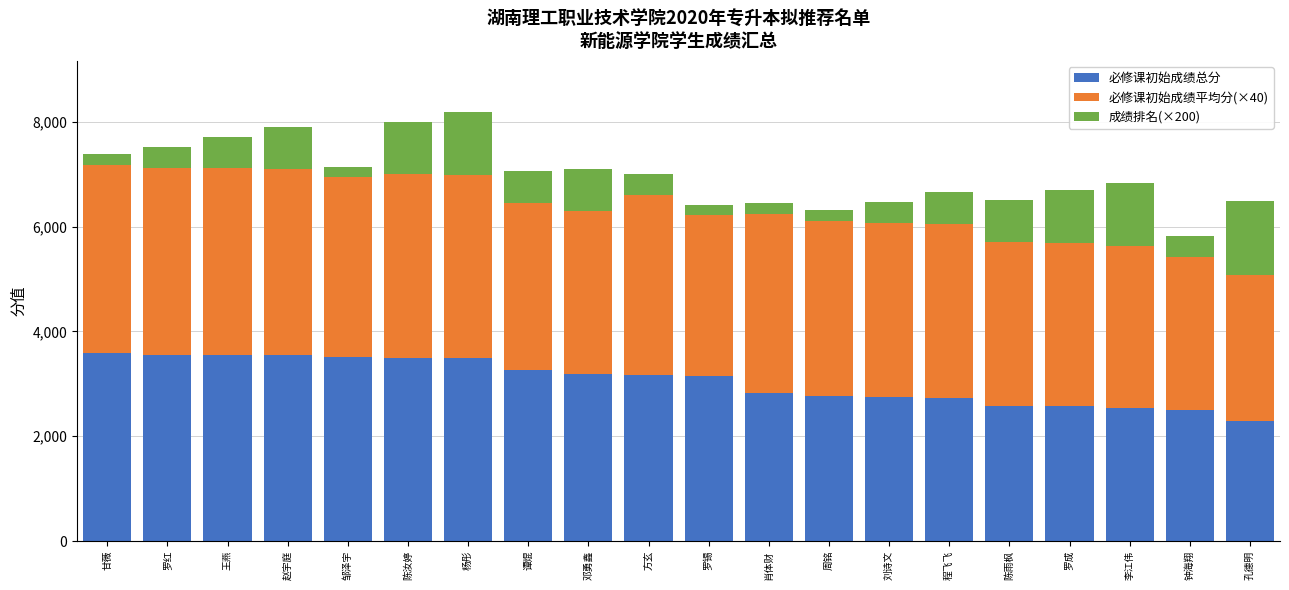

What value does the 必修课初始成绩总分 series have at 钟海翔?

2495.0